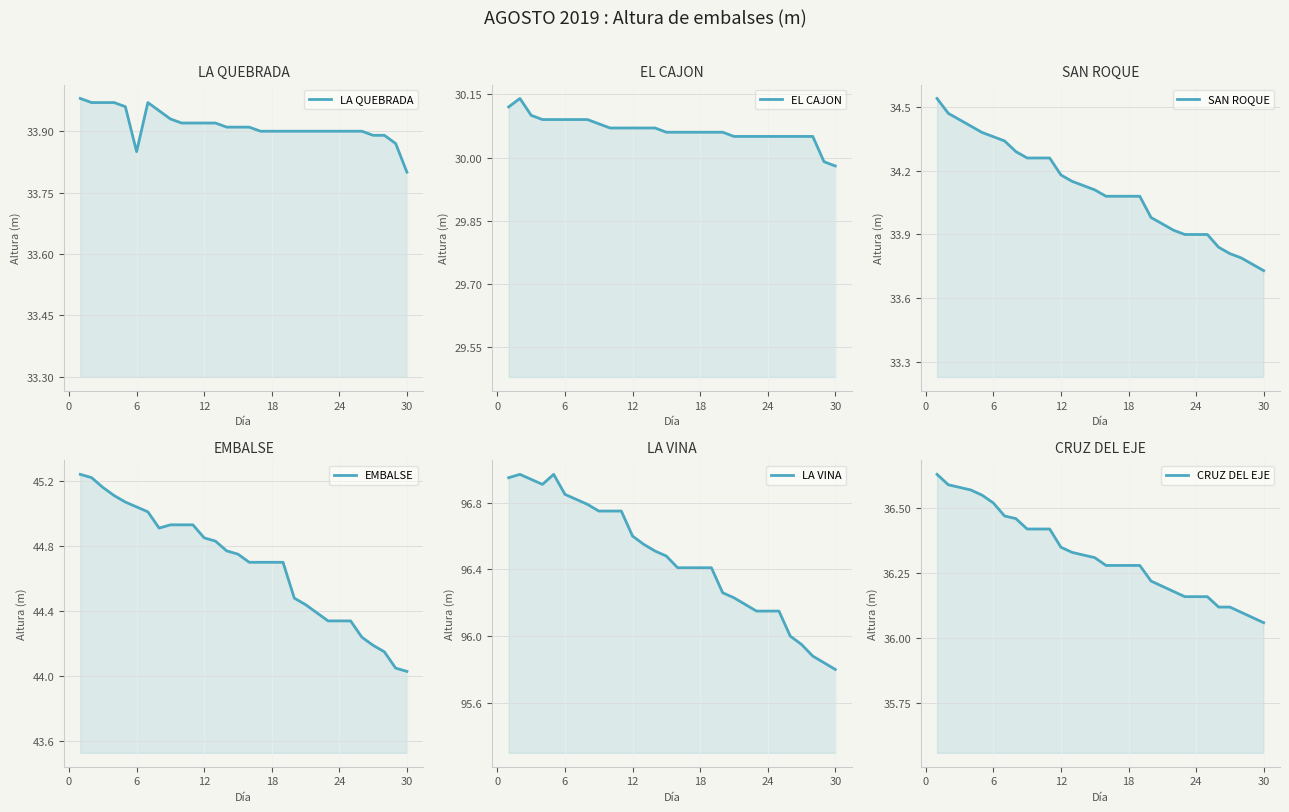

Count the number of categories in the chart.

30